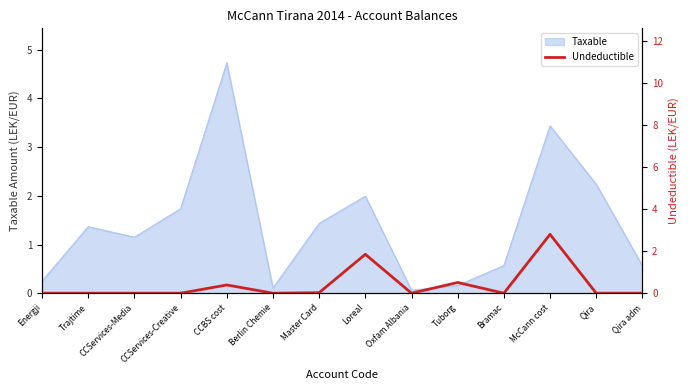

Read the Taxable value at CCServices-Media.

1.1